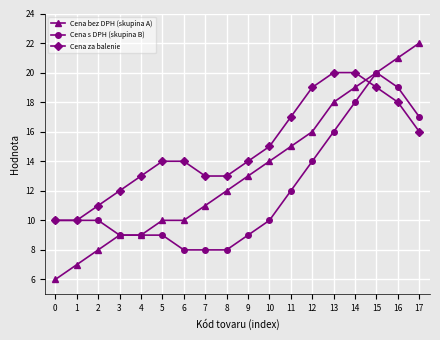

What is the difference between the second highest and minimum values in the Cena za balenie series?

10